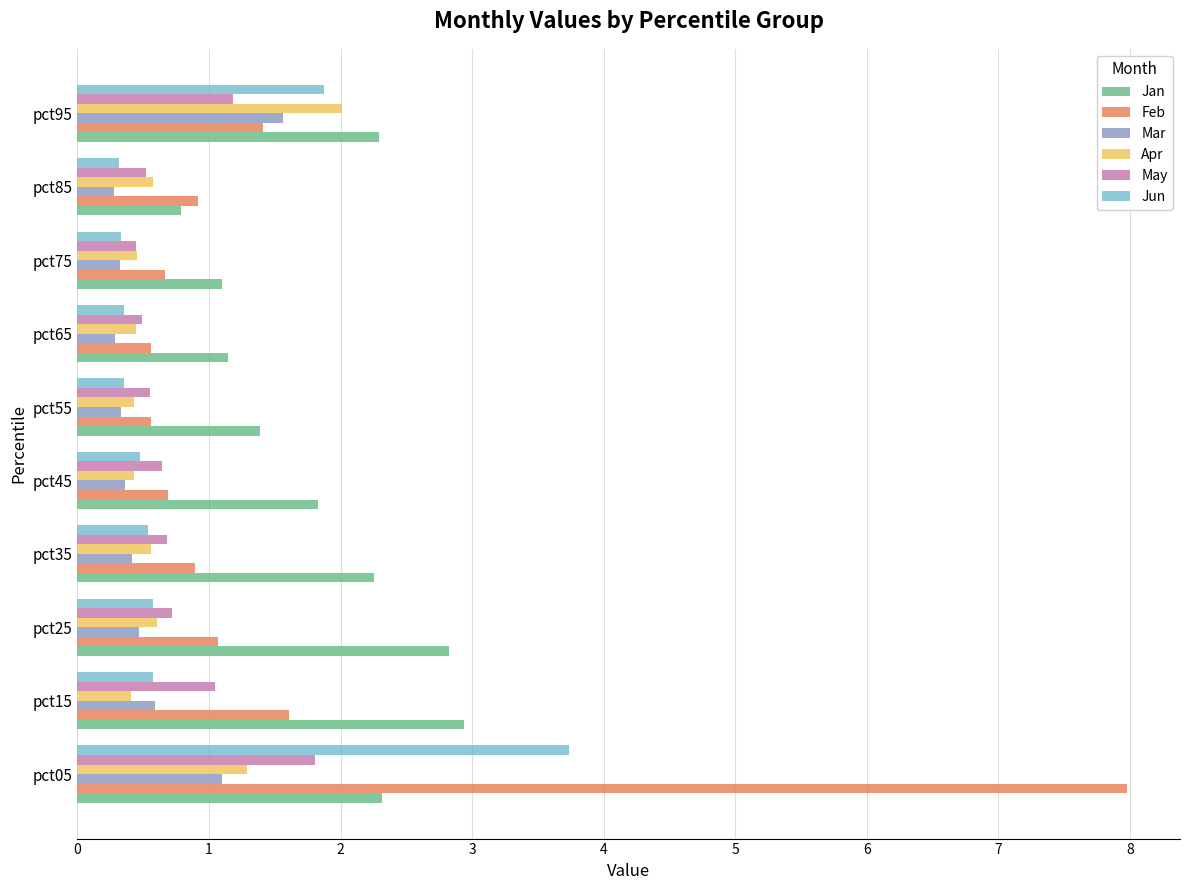

What is the highest value of the Apr series?

2.0